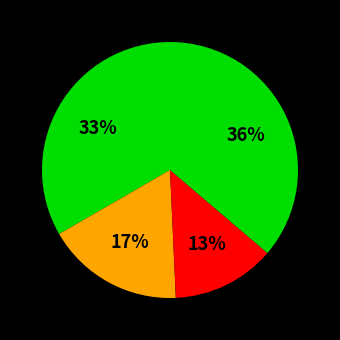

Is there any slice that represents more than half of the pie?

No